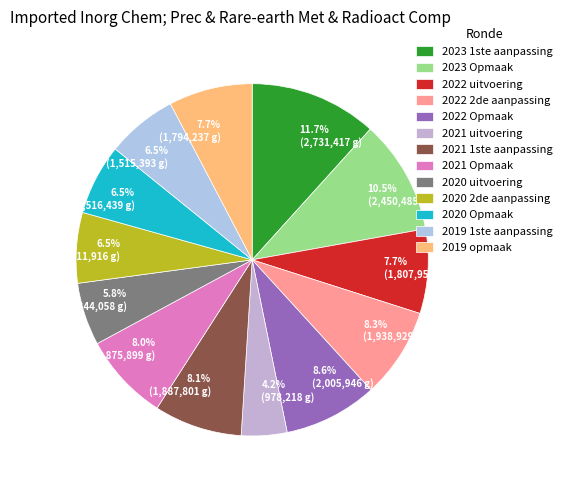

Is there a majority slice in this chart?

No